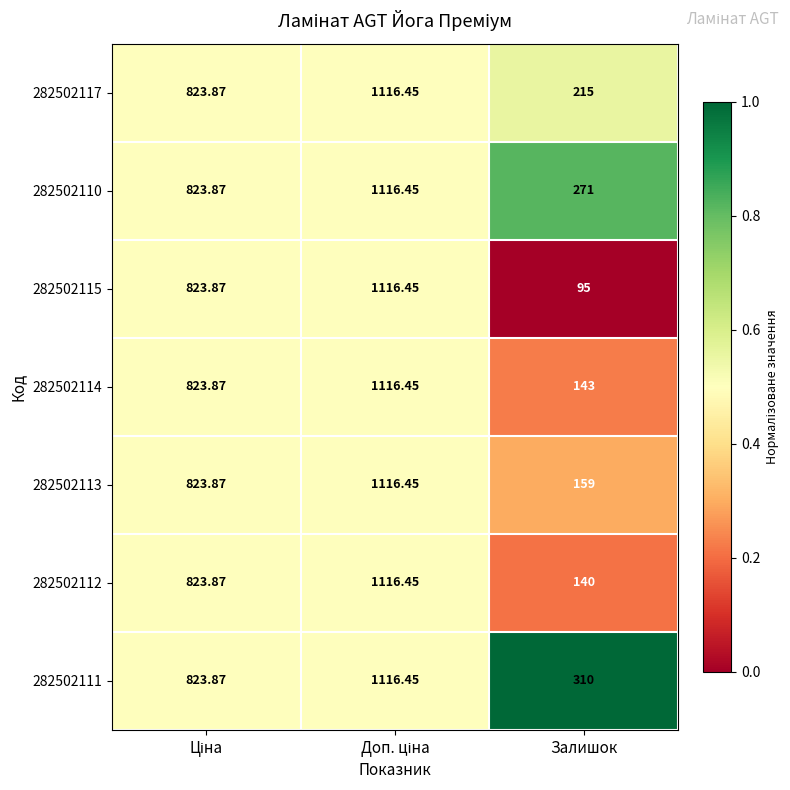

Is the value of 282502110 at Залишок greater than the value of 282502115 at Залишок?

Yes